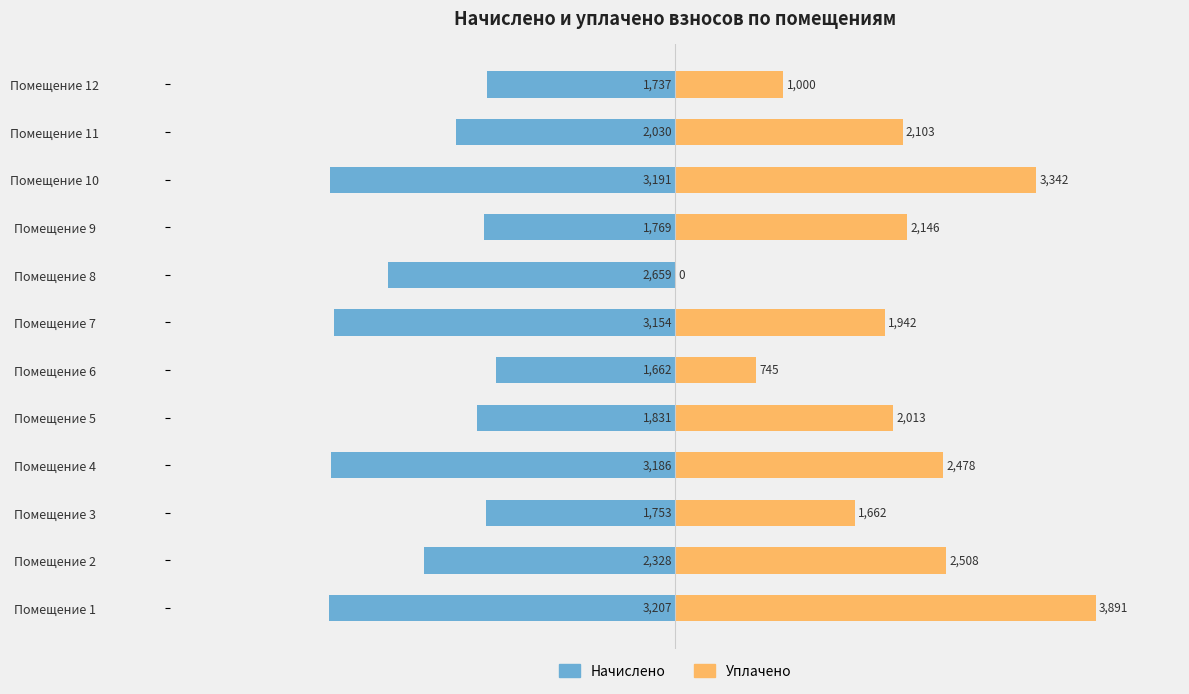

What is the difference between the highest and lowest values at Помещение 2?

4836.0